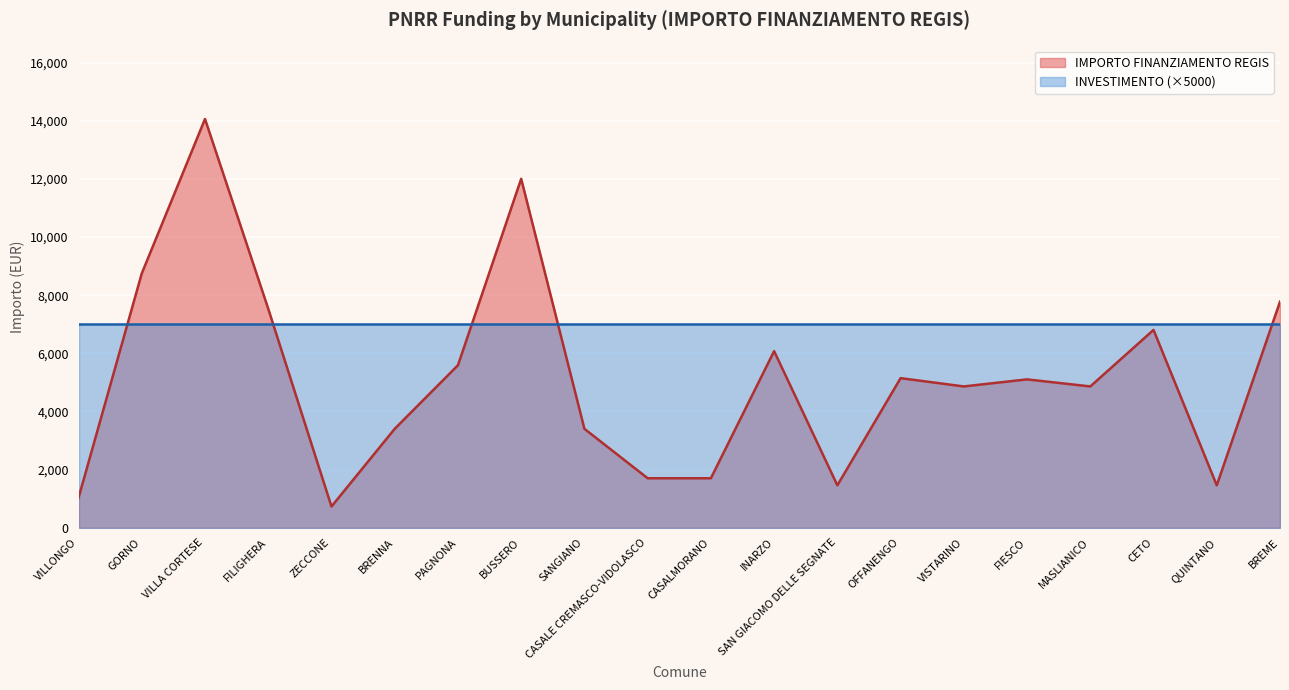

What is the label of the 11th point from the left?

CASALMORANO